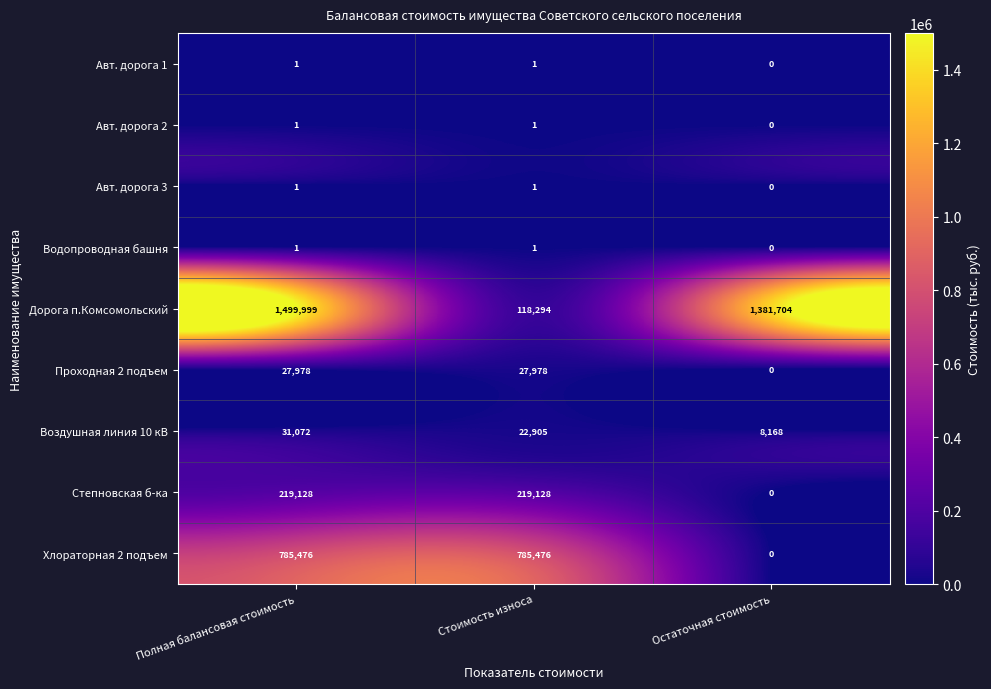

List the labels in order of Дорога п.Комсомольский value, largest first.

Полная балансовая стоимость, Остаточная стоимость, Стоимость износа